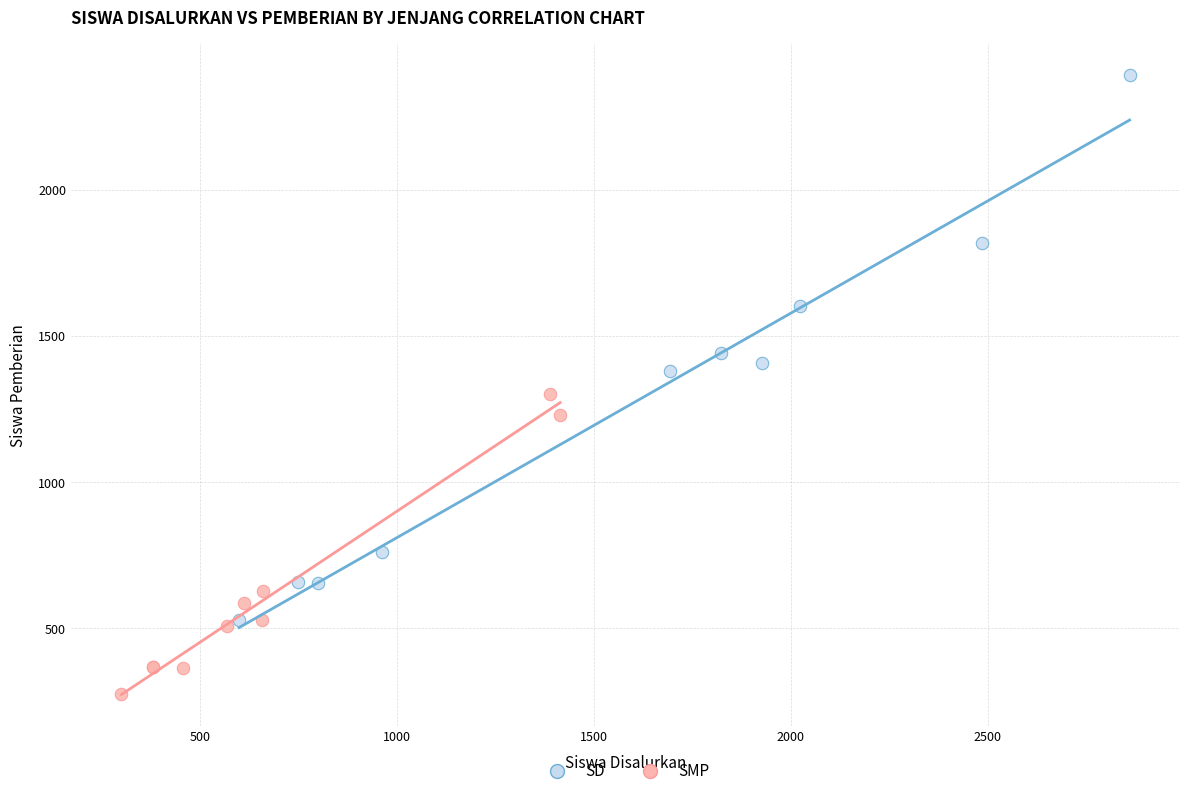

Which series contains the lowest Y value?

SMP